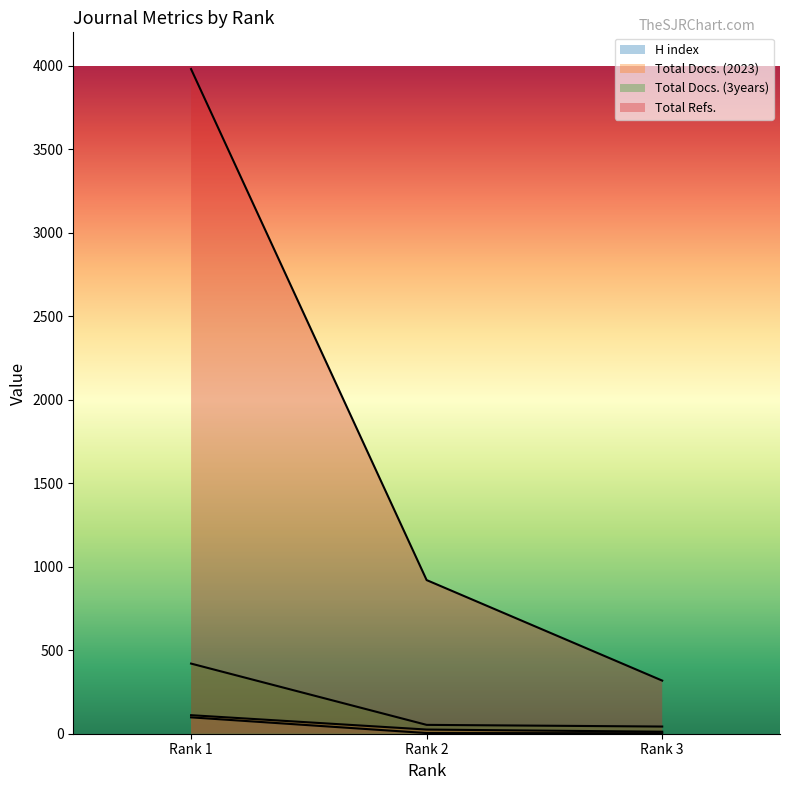

Rank the series at Rank 2 from lowest to highest value.

H index, Total Docs. (2023), Total Docs. (3years), Total Refs.